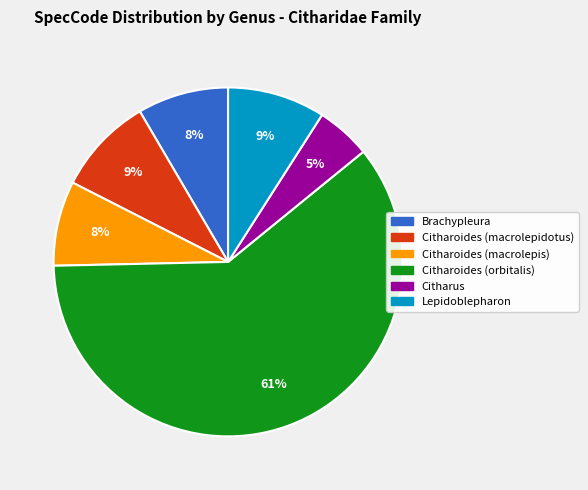

Do Citharoides (macrolepis) and Citharoides (orbitalis) together represent more than half of the pie?

Yes